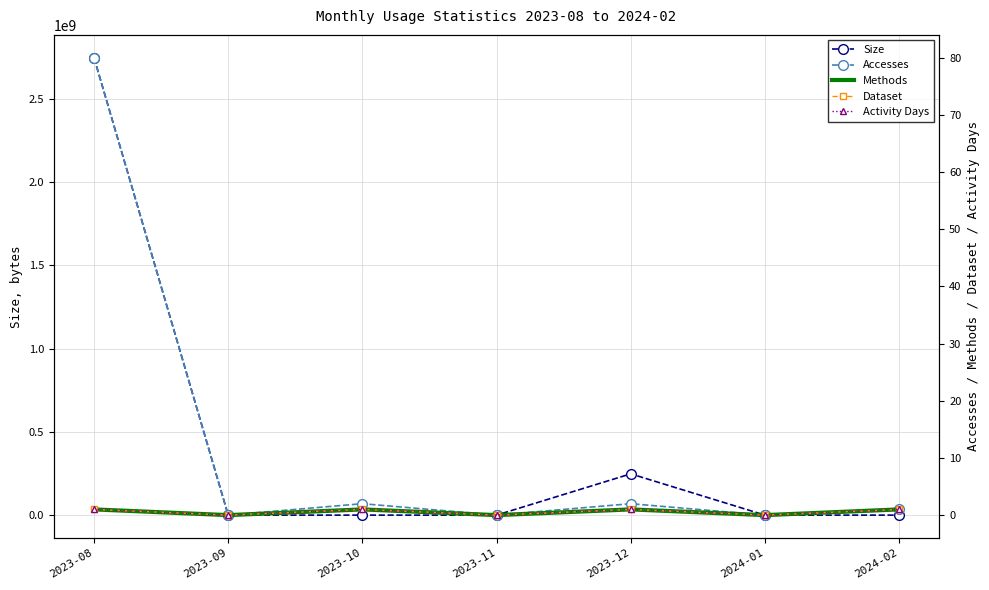

True or false: Methods and Size cross at least once.

False